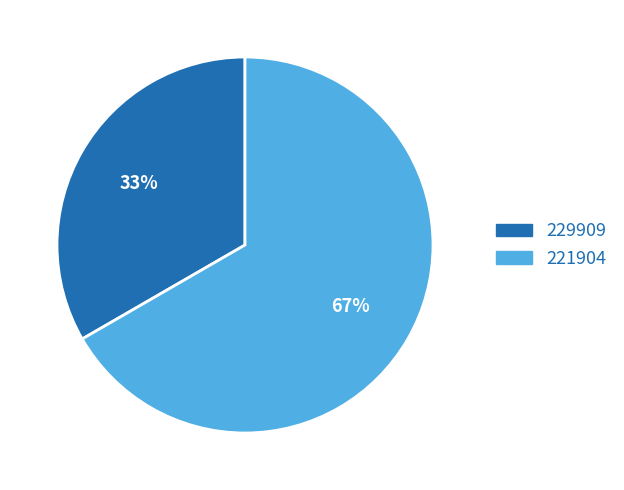

To the nearest percent, what is the combined percentage of 221904 and 229909?

100%